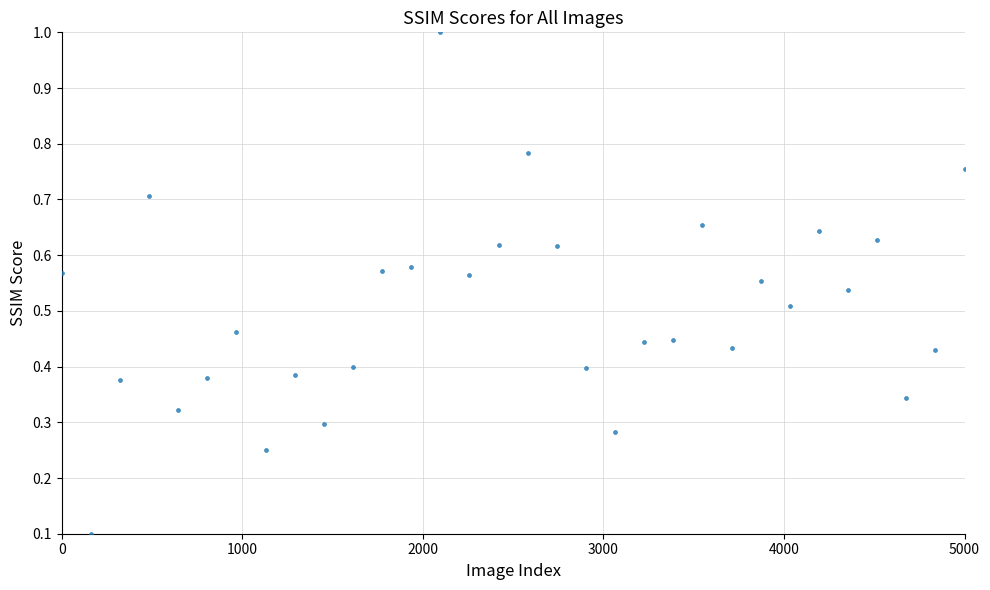

What is the range of X values (max minus min)?

5000.0